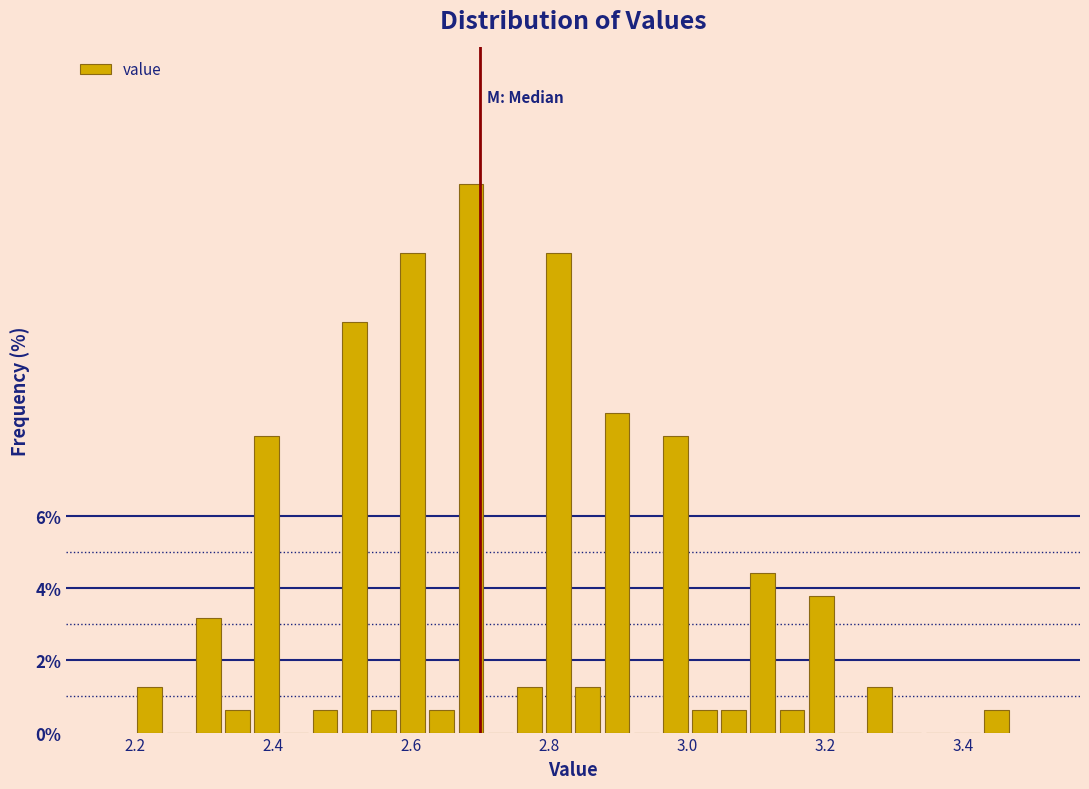

Around what value on the x-axis is the tallest bar? Give the approximate position of its centre, as read against the axis.

2.68